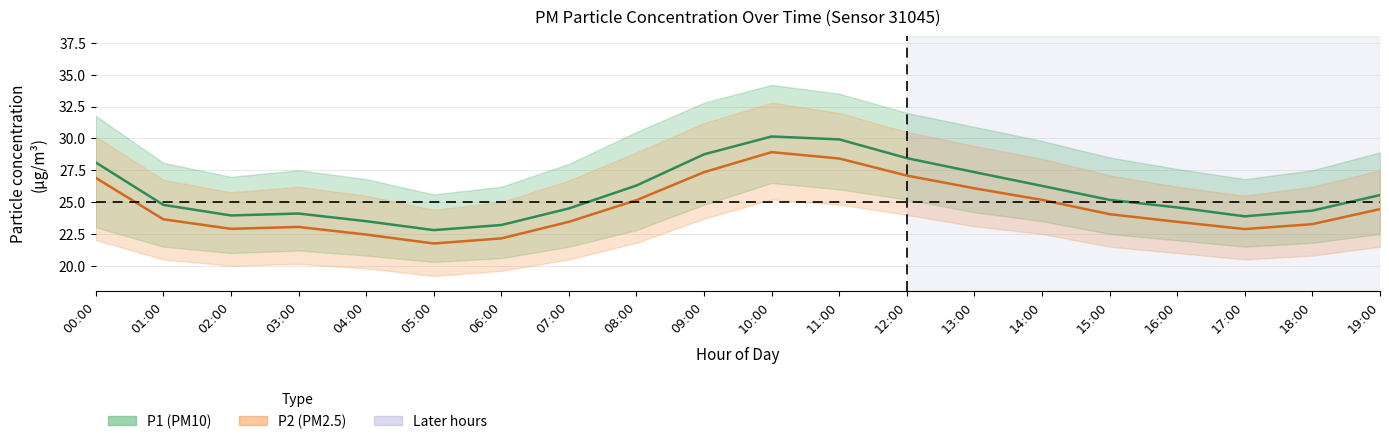

What is the minimum value for P2 (PM2.5)?

21.8